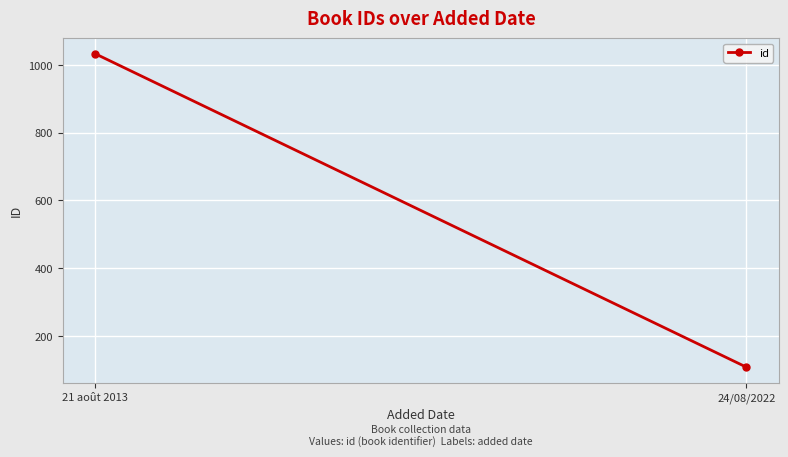

What is the label of the 1st point from the right?

24/08/2022